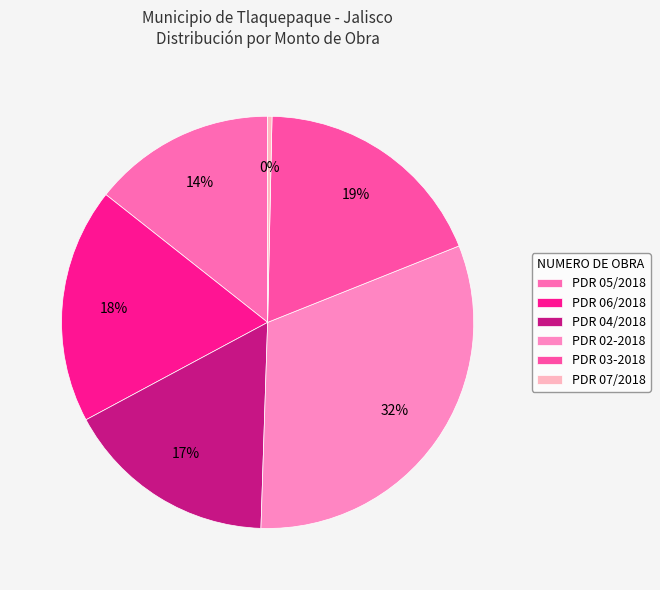

Which slice is the smallest?

PDR 07/2018